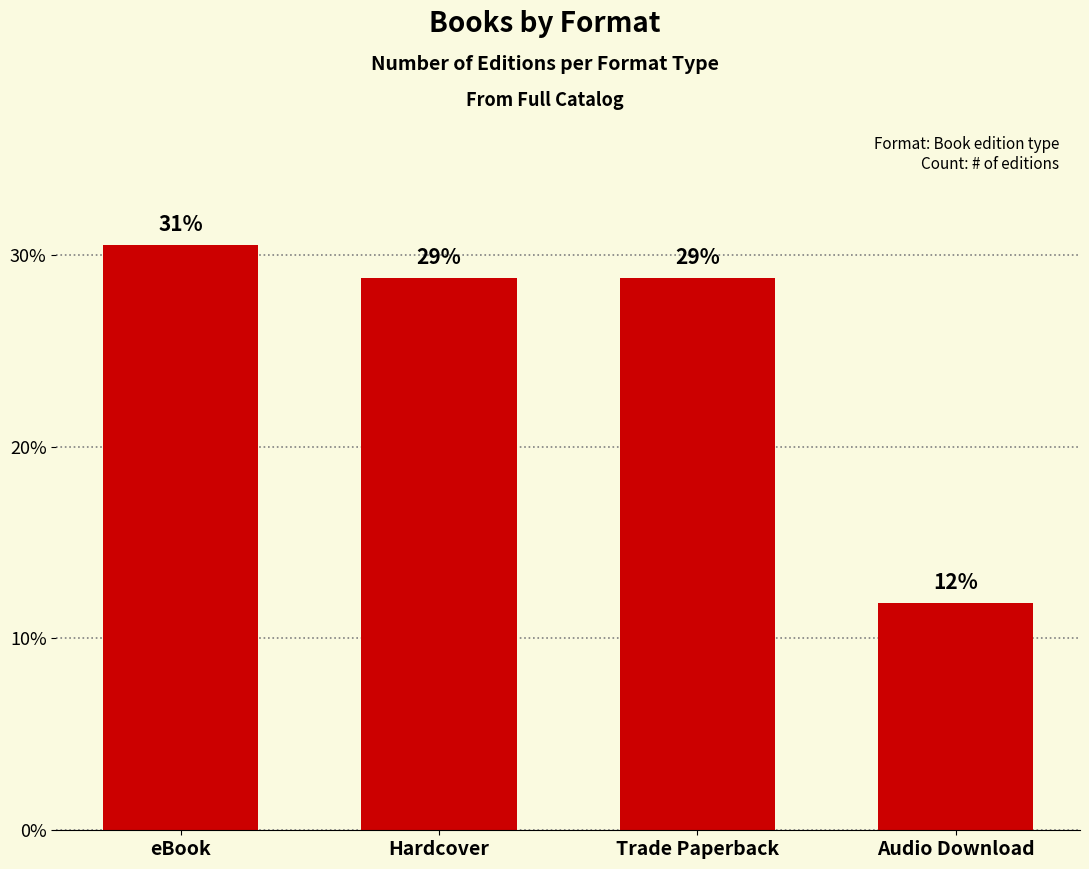

Does the chart contain any negative values?

No